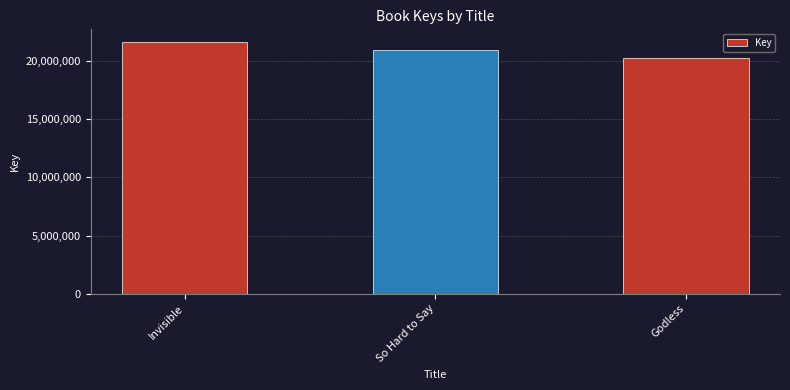

Reading left to right, transcribe all the data shown in this chart.

21637030	20931709	20265296